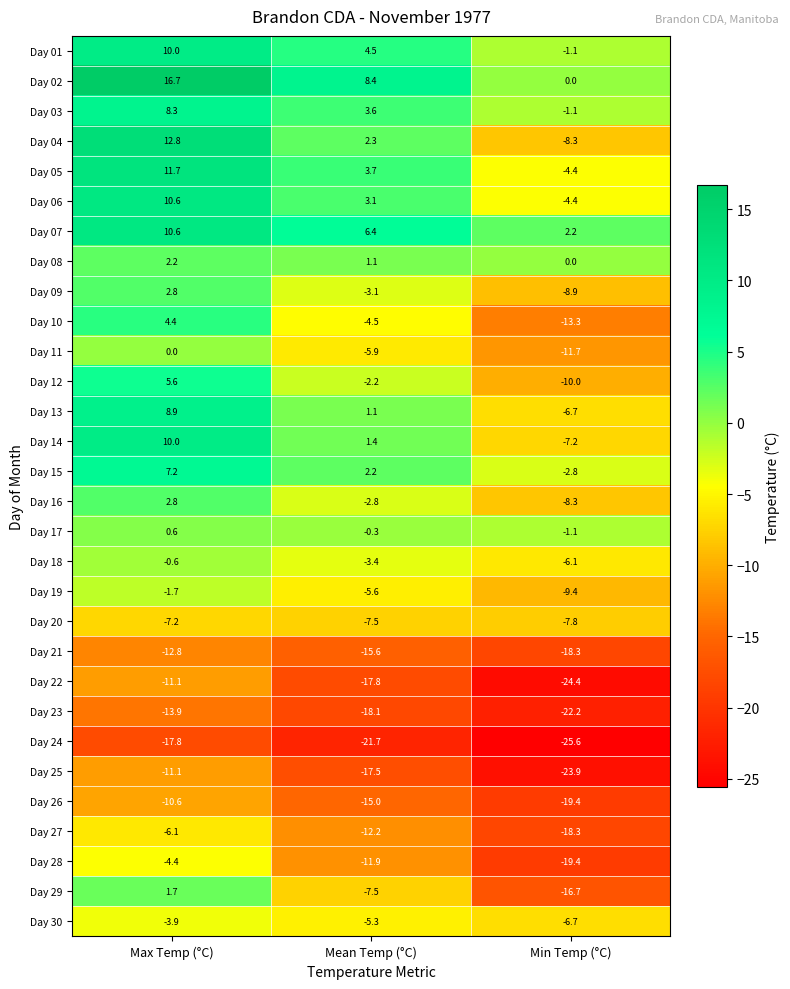

At which category does the chart reach its minimum across all series?

Min Temp (°C)